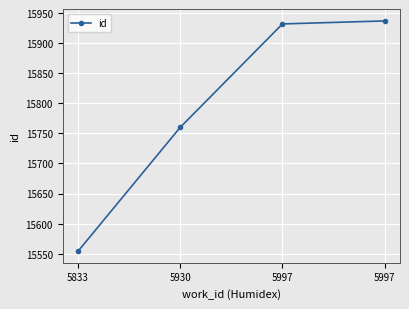

How many data points does each series have?

4